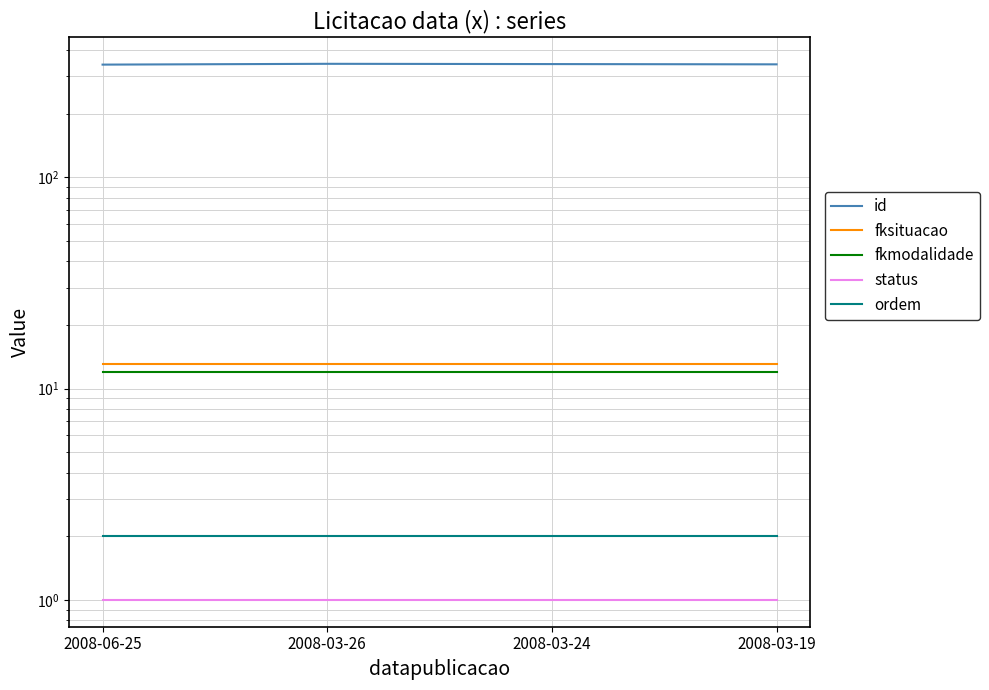

How many id values are between 342 and 344?

3